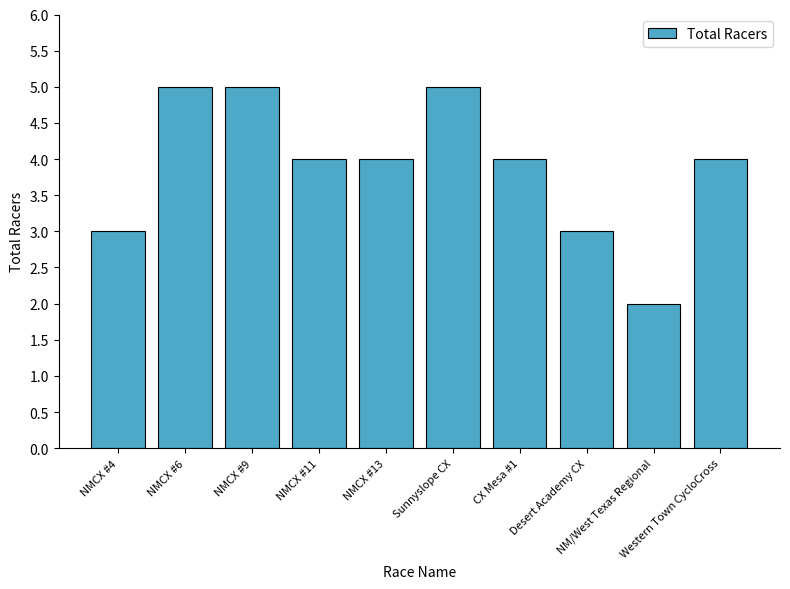

What is the difference between the second highest and minimum values?

3